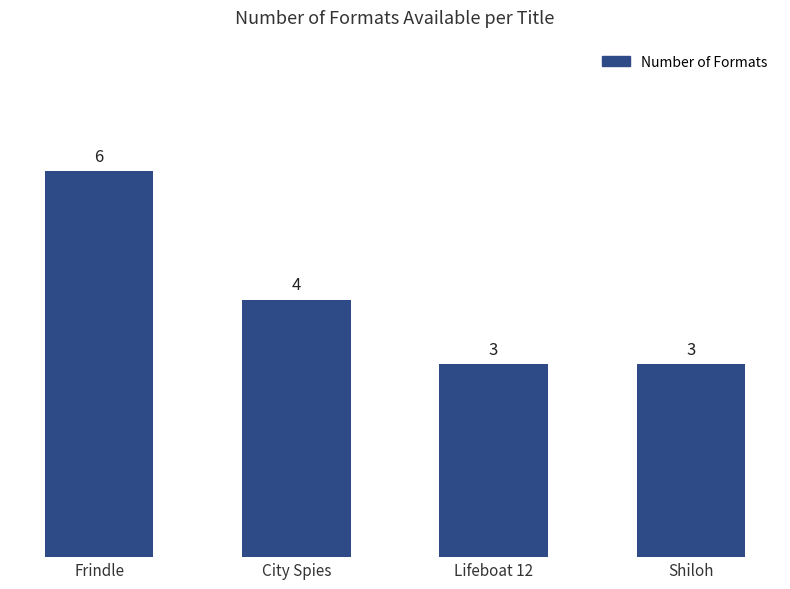

Which has a higher value, Lifeboat 12 or Frindle?

Frindle